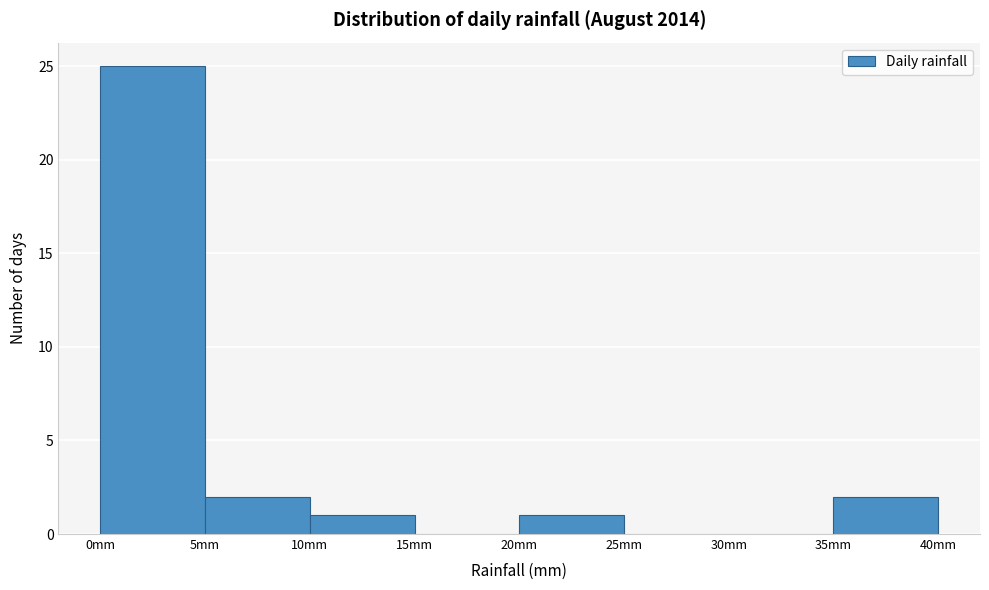

What is the height of the bar covering 10 to 15 on the x-axis? The values are not printed on the chart, so give them approximately, as read against the axis.

1